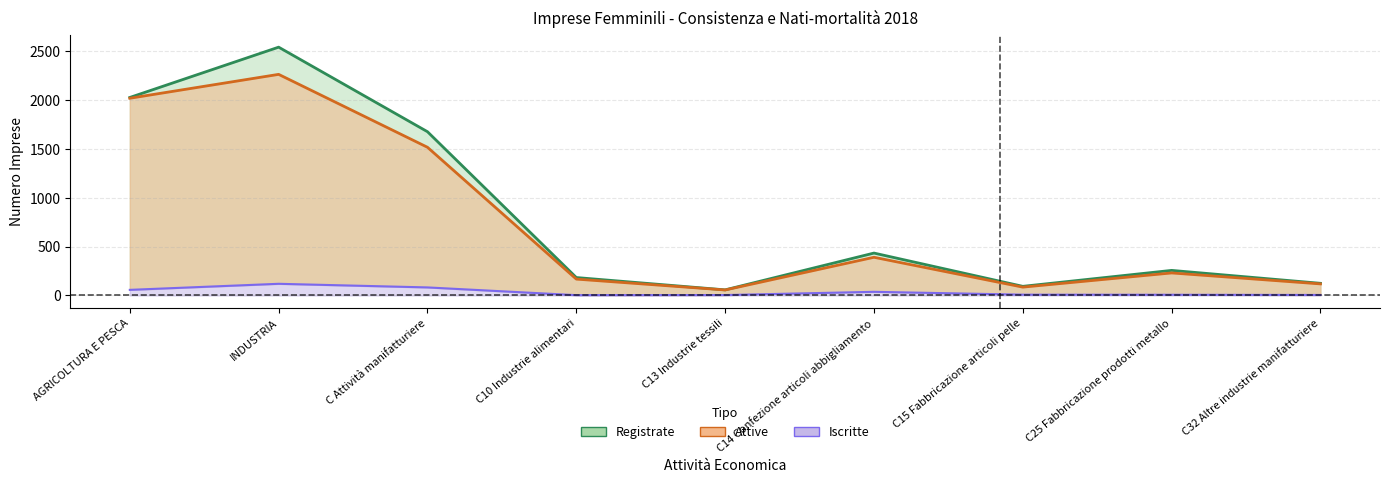

How many series are shown in this chart?

3